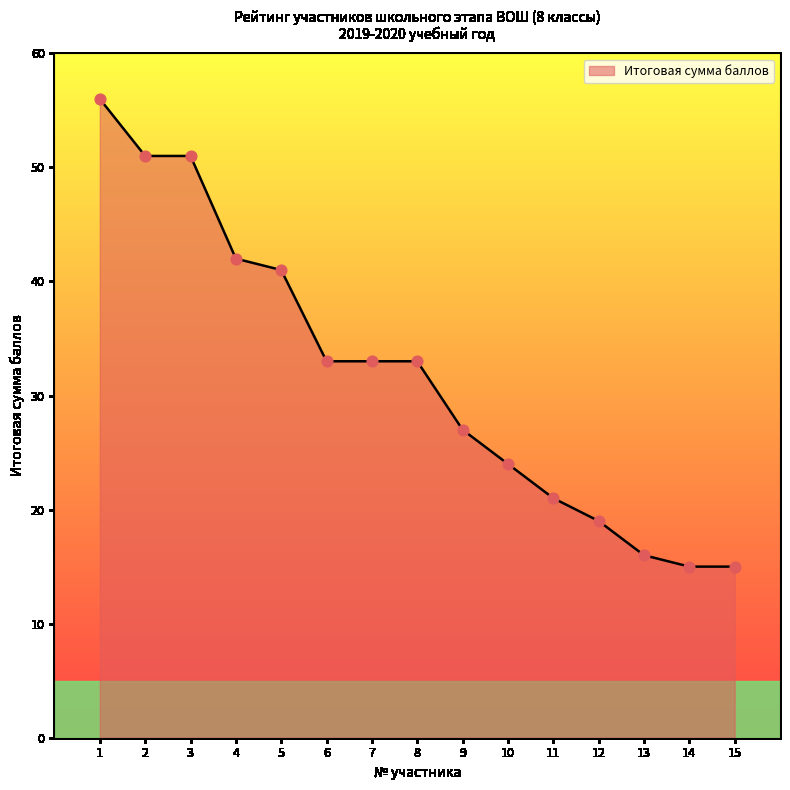

Approximately how many times larger is the value at 8 compared to 15?

2.2